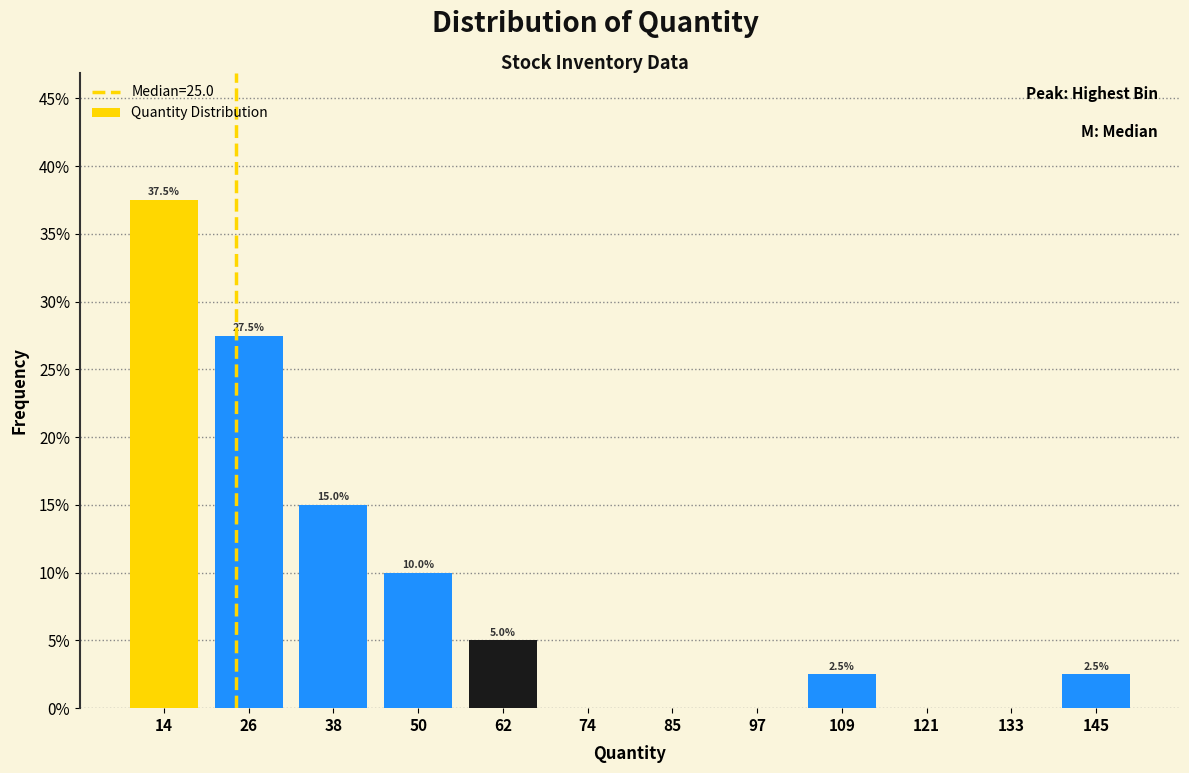

Which range on the x-axis has the tallest bar?

10 to 20